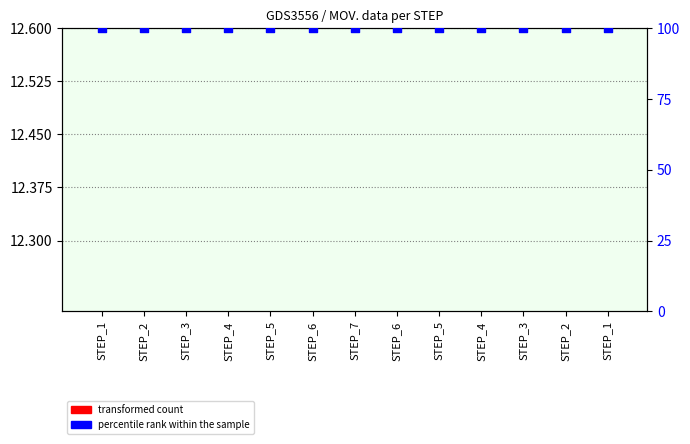

Which series has the widest spread of Y values?

transformed count